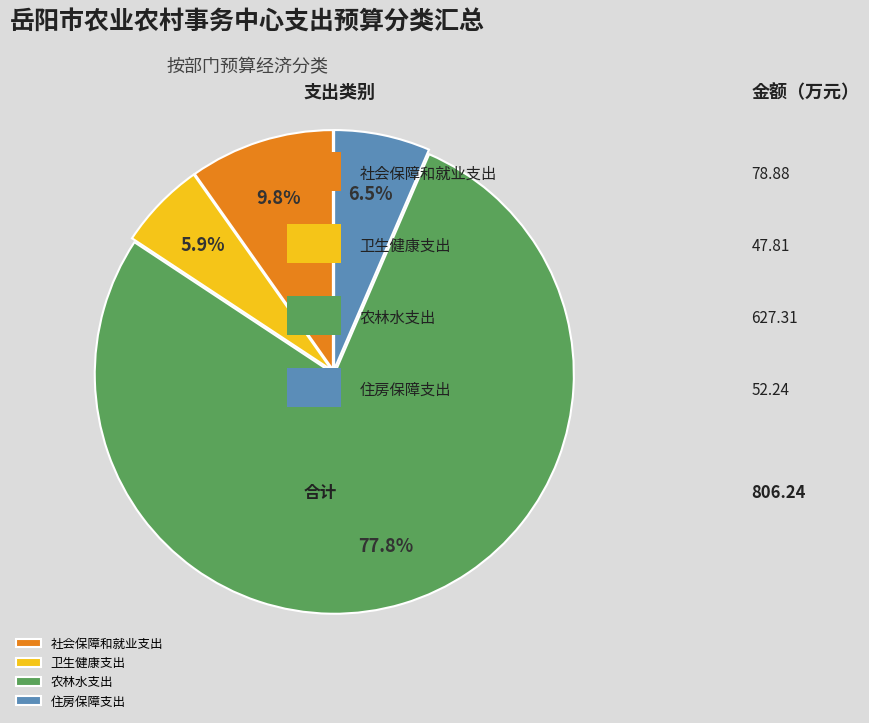

Does 社会保障和就业支出 account for over 50% of the chart?

No